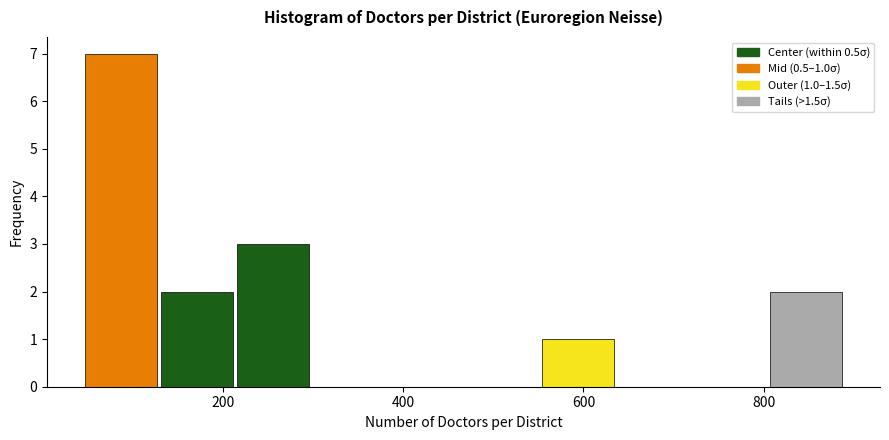

Which range on the x-axis has the tallest bar?

40 to 120